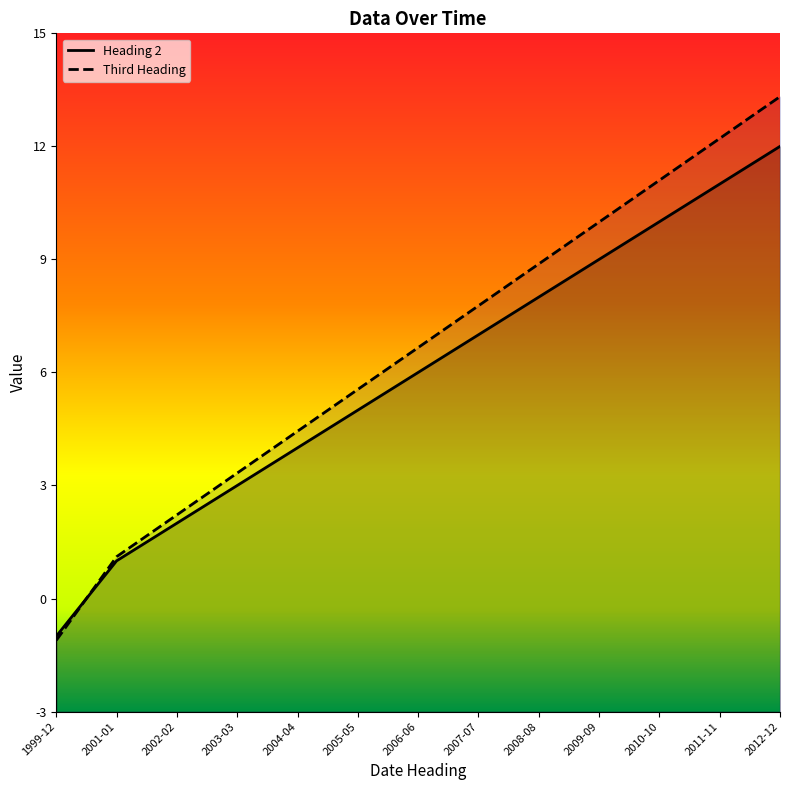

What is the value of the Third Heading point at the 6th from the left?

5.5